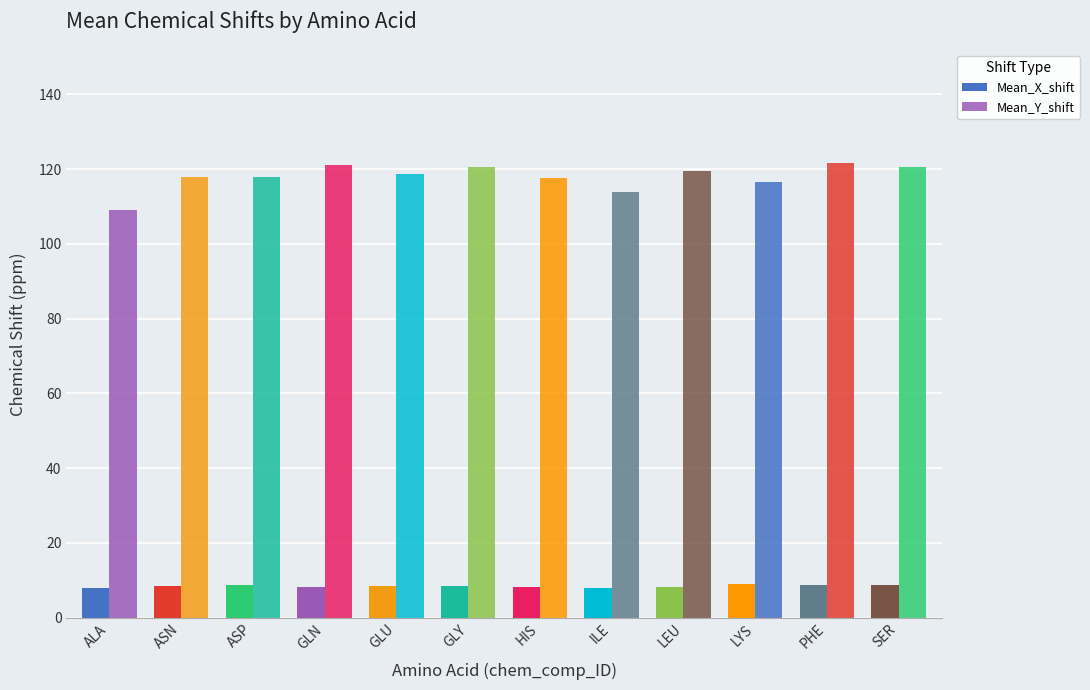

At how many categories does at least one series exceed 24?

12